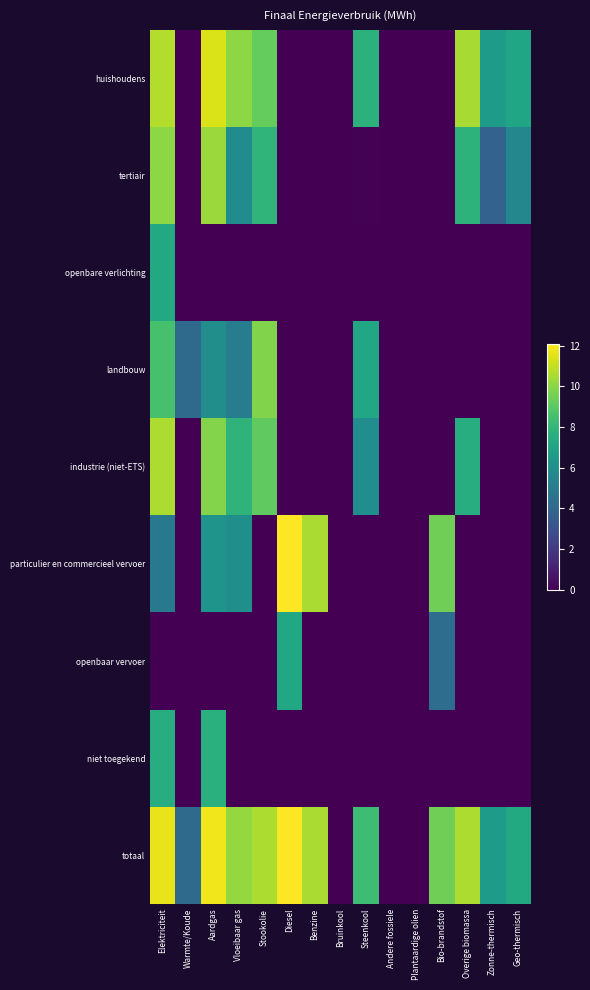

What is the total value across all series at Benzine?

21.1